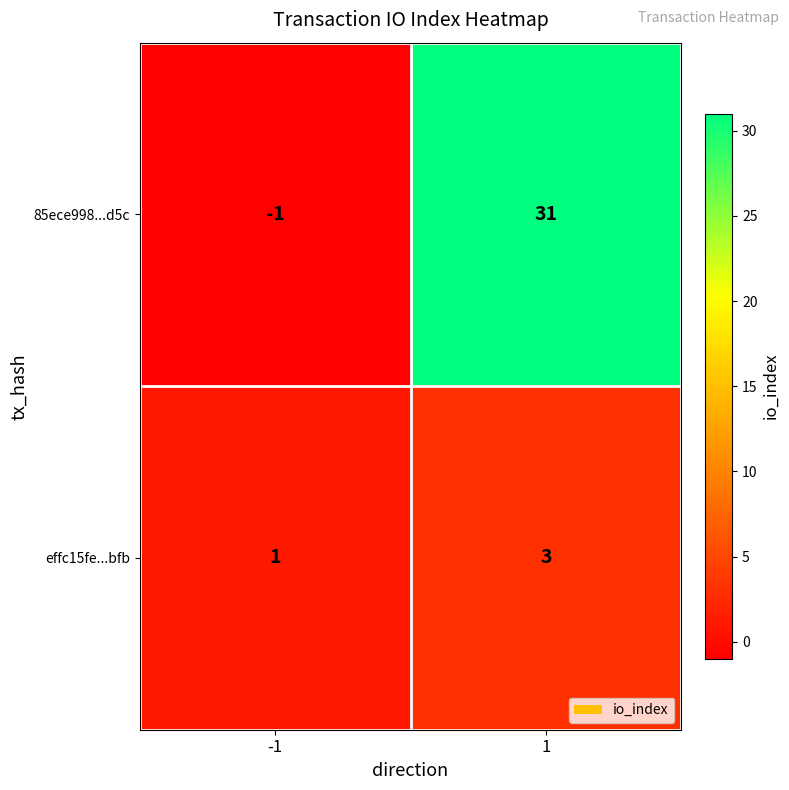

Which series has the widest spread of values?

85ece998...d5c